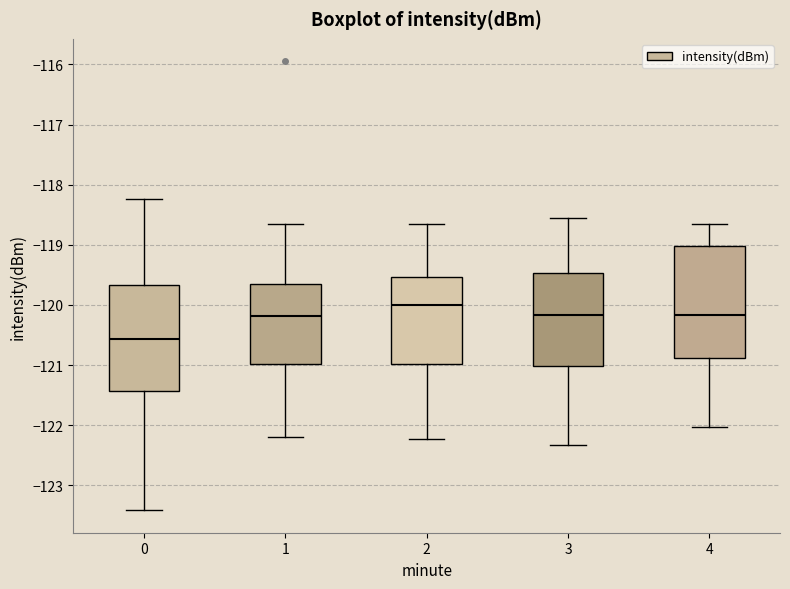

Which box's median line is the lowest?

0